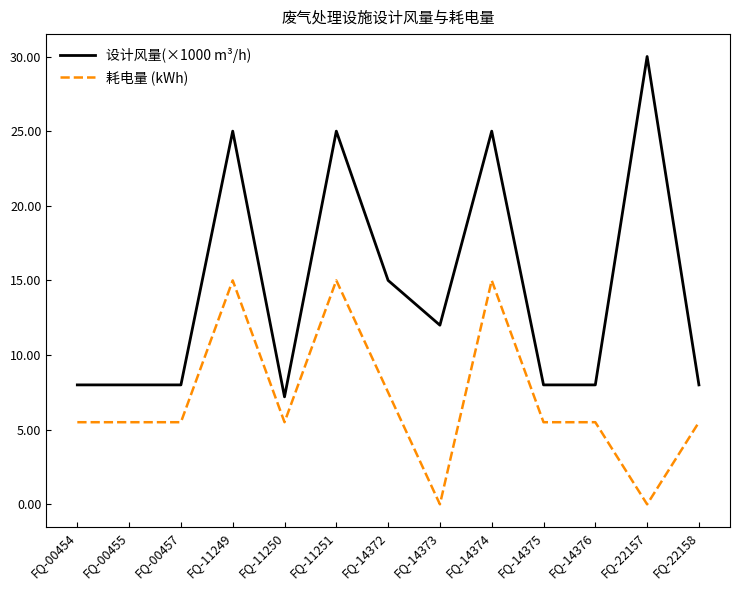

Which series has the largest total across all categories?

设计风量(×1000 m³/h)